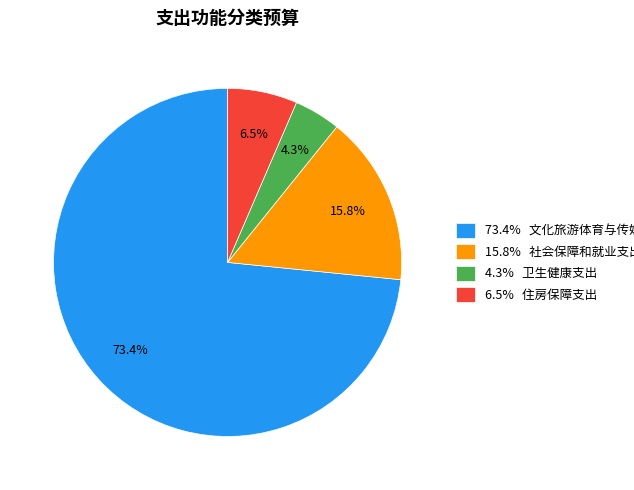

What is the ratio of the value at 6.5% 住房保障支出 to the value at 15.8% 社会保障和就业支出?

0.4